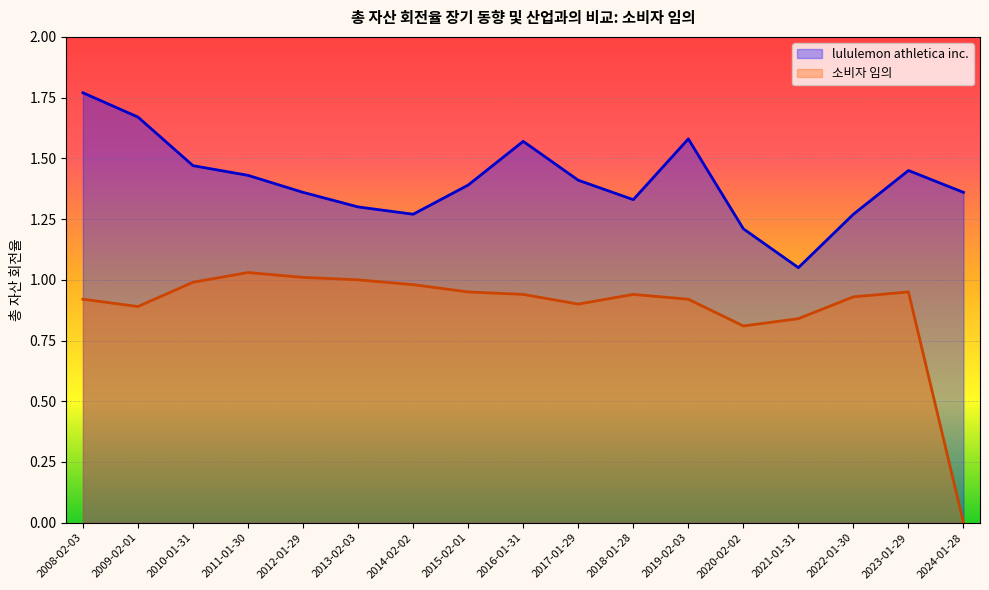

Where is the first local minimum for 소비자 임의?

2009-02-01